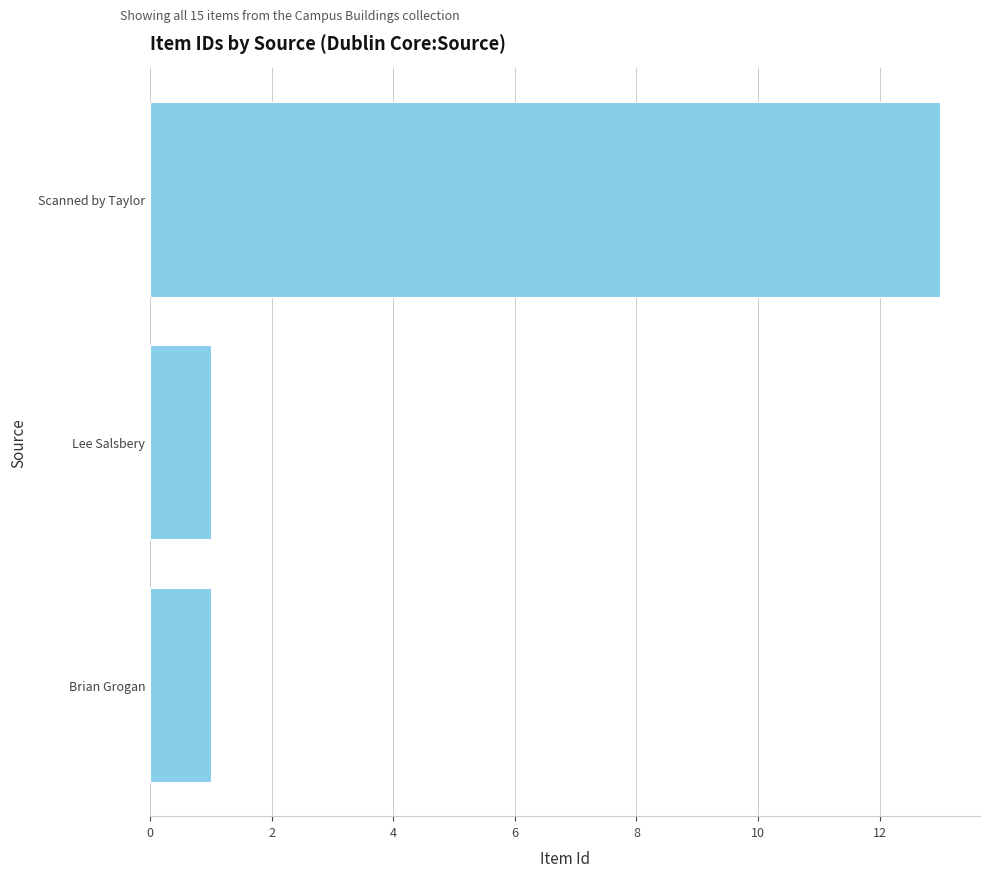

What is the sum of all values?

15